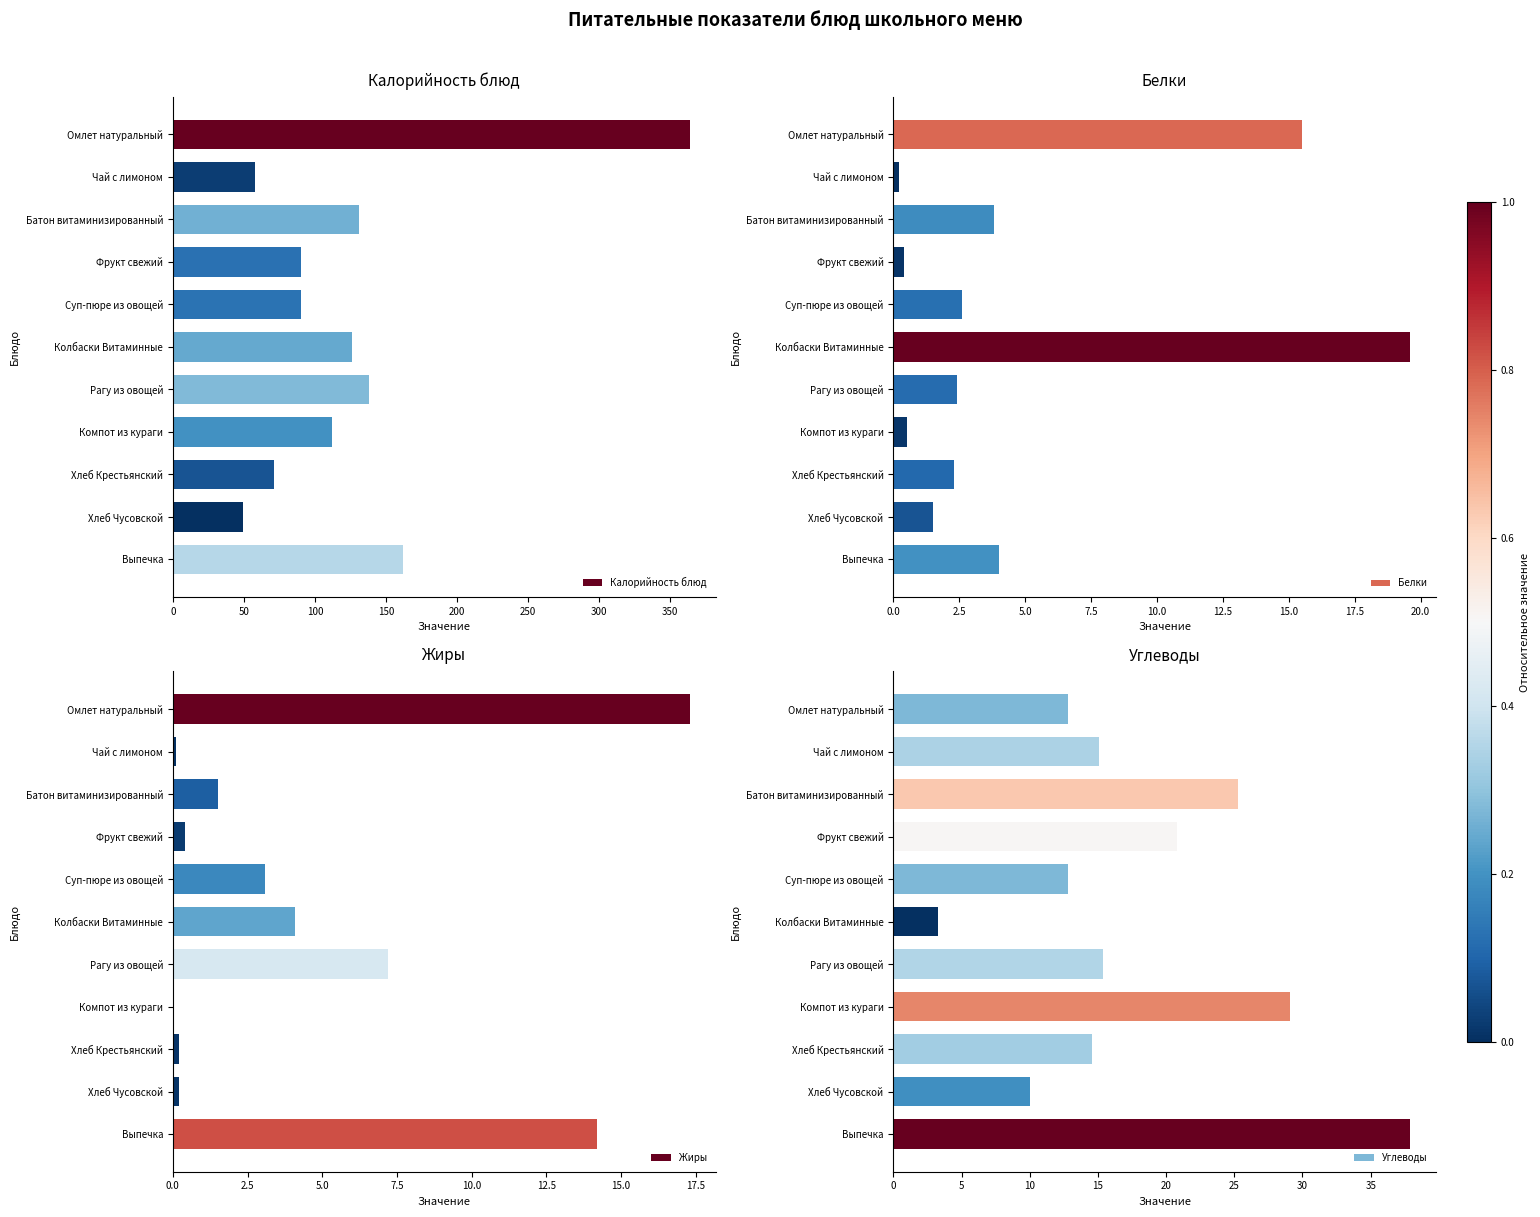

Which category has the lowest value in the Углеводы series?

Колбаски Витаминные